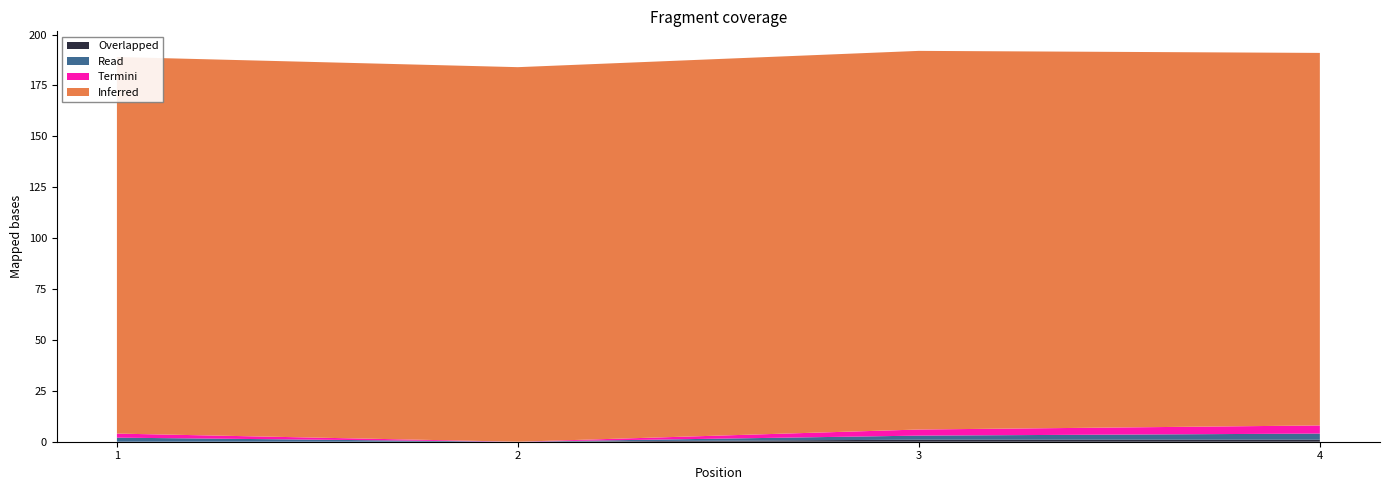

Does the chart have visible grid lines?

No